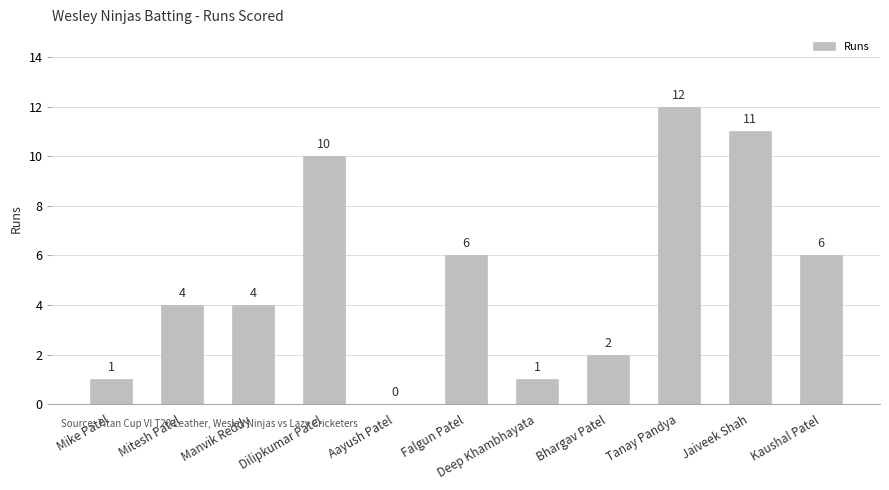

What is the change in value from Mike Patel to Manvik Reddy?

+3